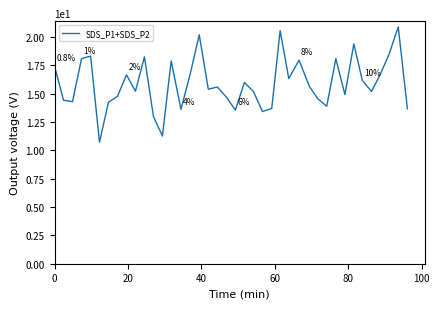

What is the difference between the maximum and minimum values?

10.2